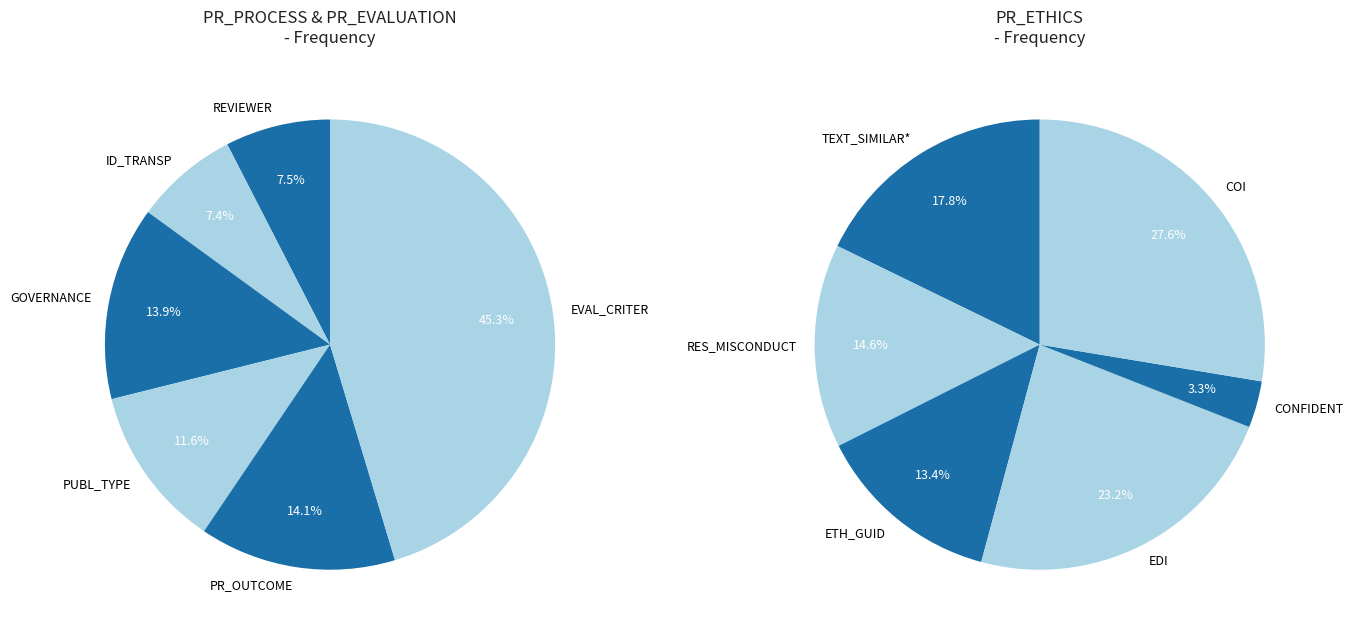

True or false: PR_EVALUATION\PUBL_TYPE accounts for 11% of the total.

True